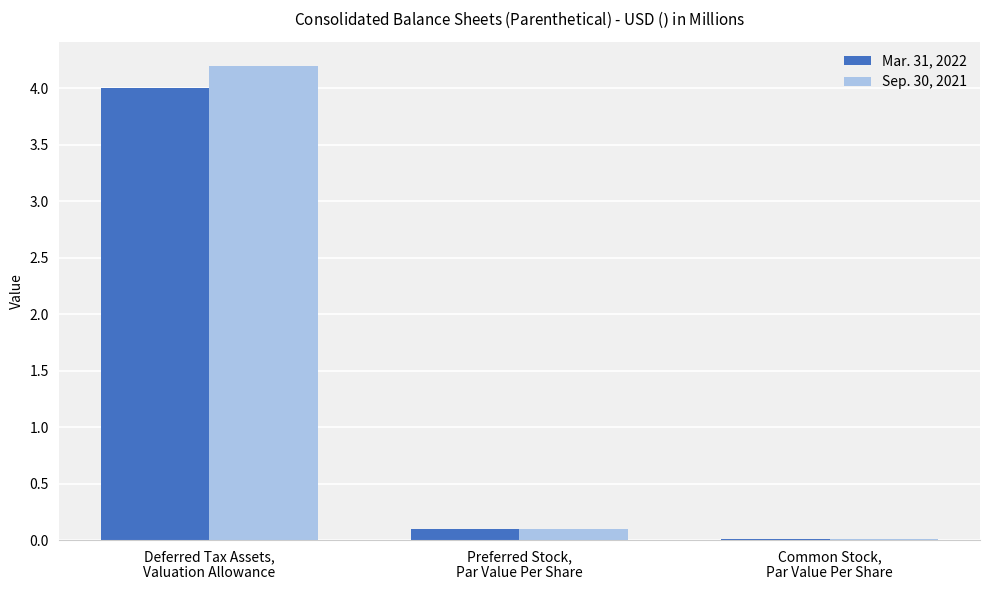

What are all the series names shown in the legend?

Mar. 31, 2022, Sep. 30, 2021